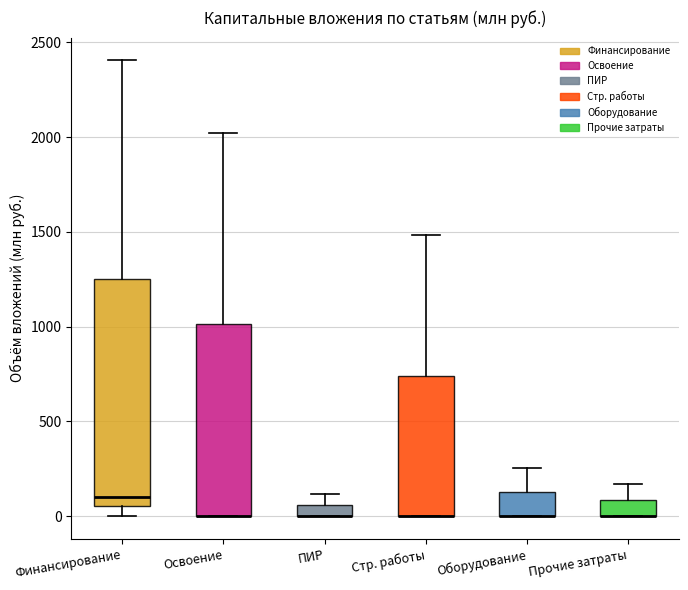

Where is the upper edge of the box for Освоение on the y-axis? The values are not printed on the chart, so give them approximately, as read against the axis.

1000